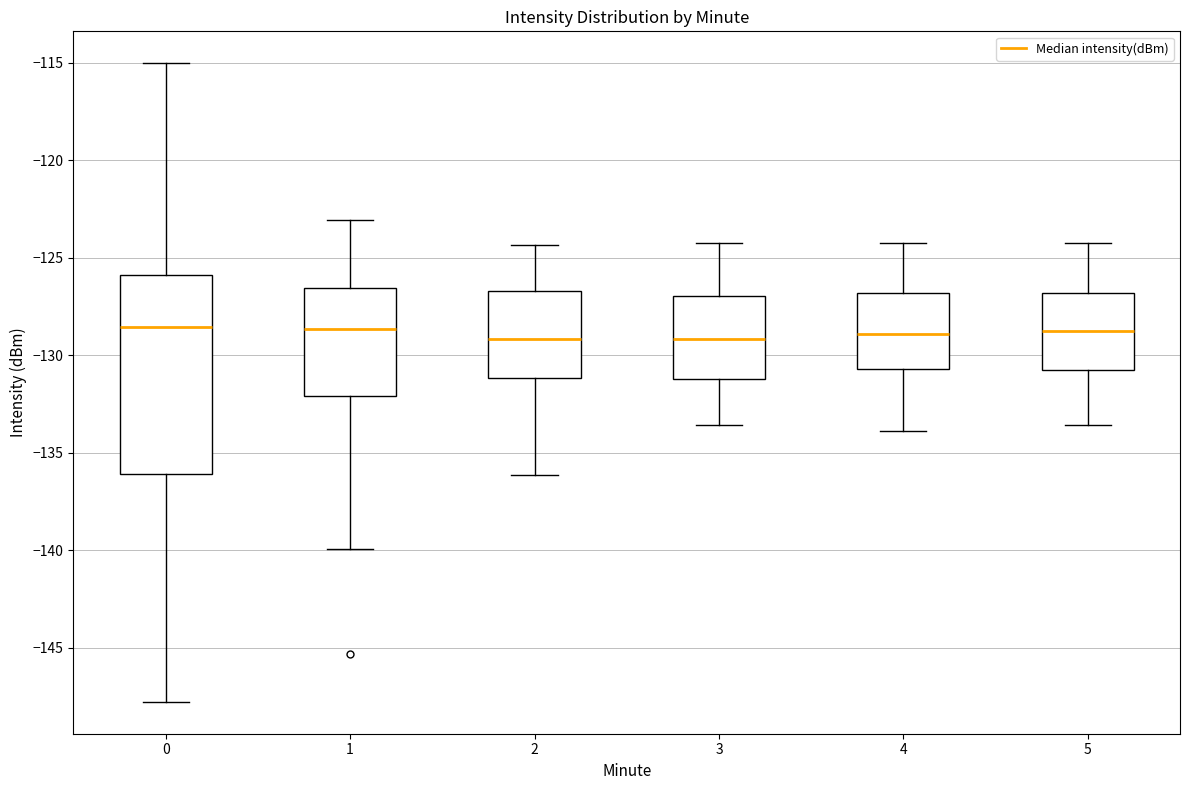

Reading left to right, transcribe this box plot: for each box, give where its median line is, the range the box spans, and where its two whiskers end, as read against the y-axis. The values are not printed on the chart, so give them approximately, as read against the axis.

0: median -128.5, box -136.0 to -126.0, whiskers -148.0 to -115.0
1: median -128.5, box -132.0 to -126.5, whiskers -140.0 to -123.0
2: median -129.0, box -131.0 to -126.5, whiskers -136.0 to -124.5
3: median -129.0, box -131.0 to -127.0, whiskers -133.5 to -124.0
4: median -129.0, box -130.5 to -127.0, whiskers -134.0 to -124.0
5: median -128.5, box -131.0 to -127.0, whiskers -133.5 to -124.0